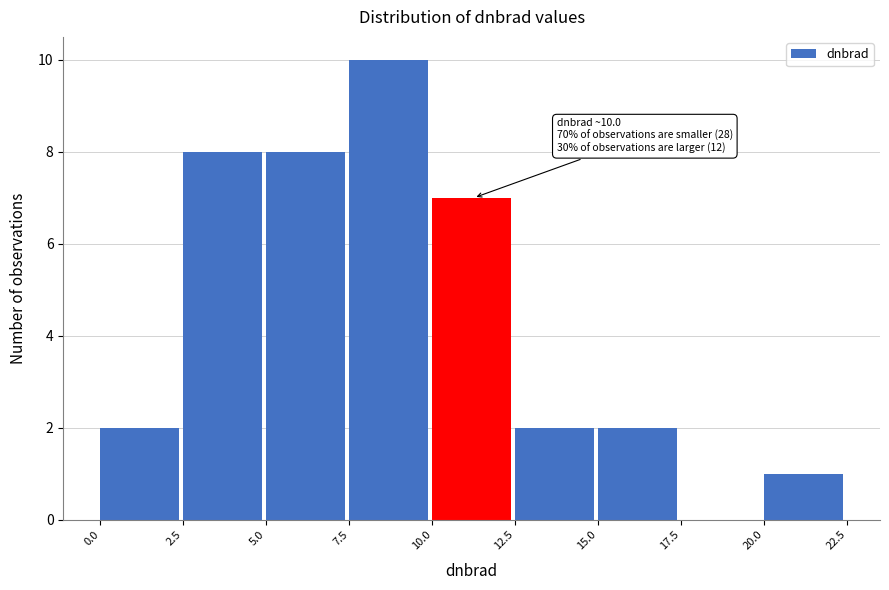

Which range on the x-axis has the tallest bar?

7.5 to 10.0